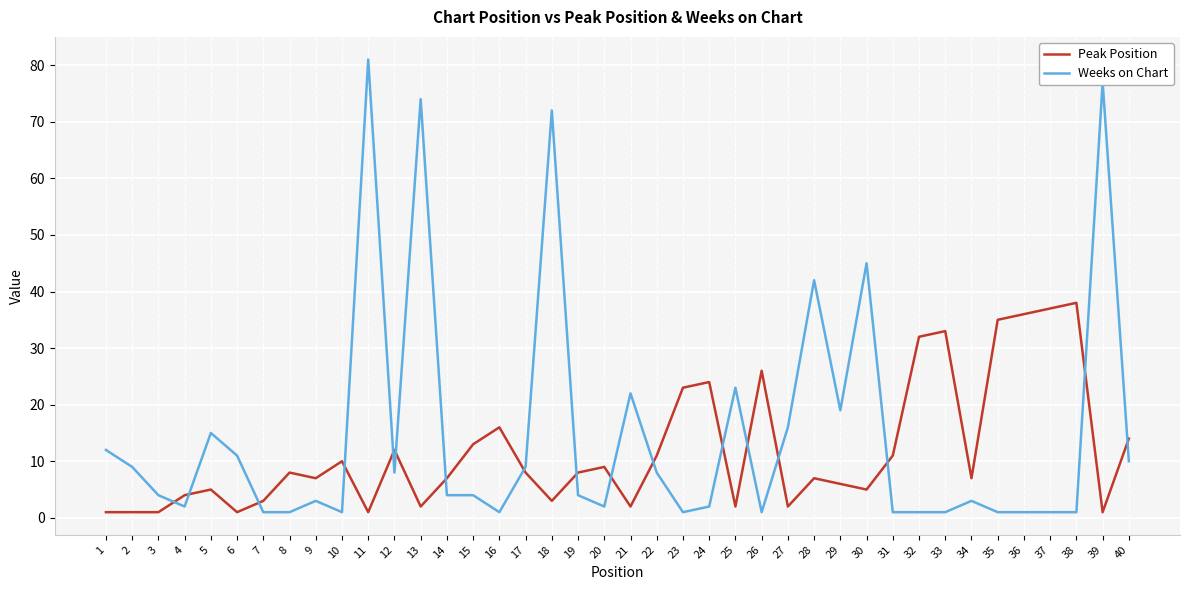

How many intersections are there between Peak Position and Weeks on Chart?

17